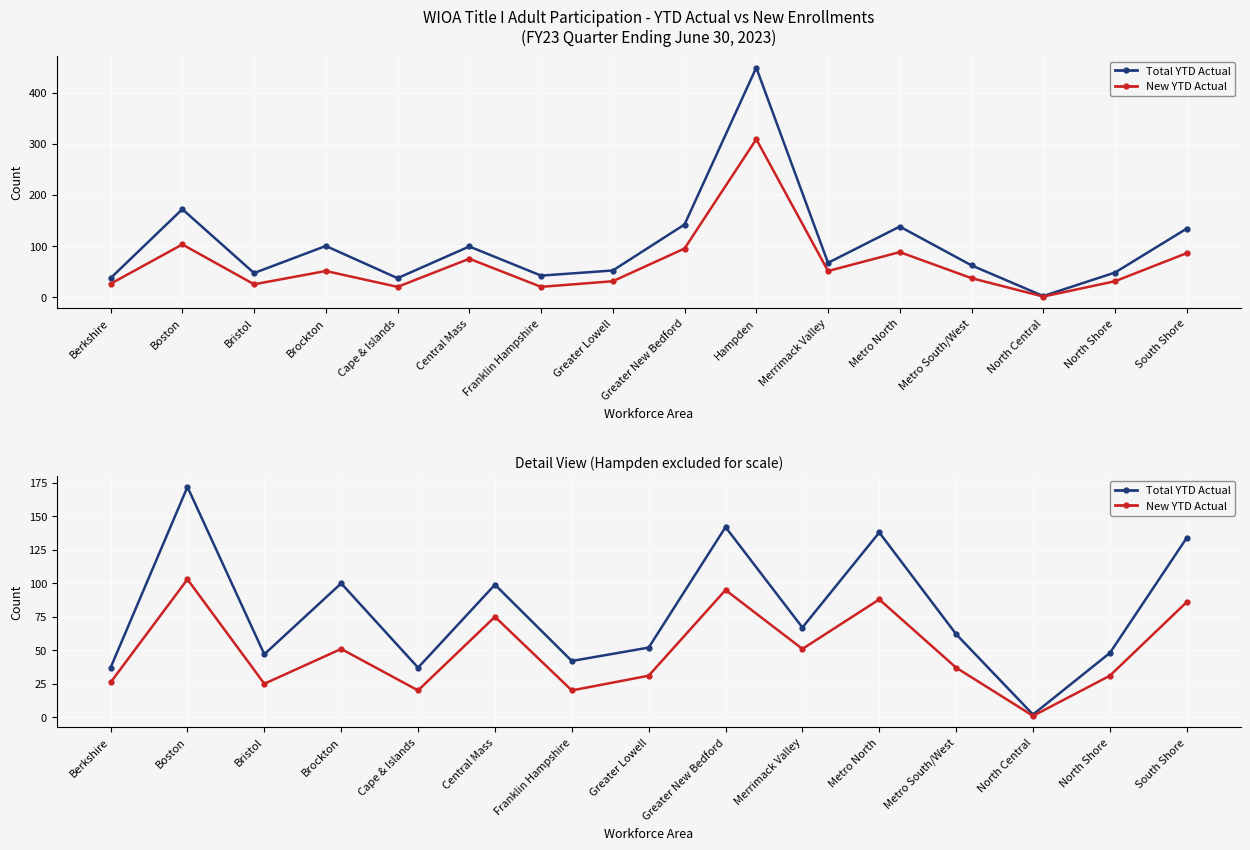

Rank the series by their average value, from highest to lowest.

Total YTD Actual, New YTD Actual